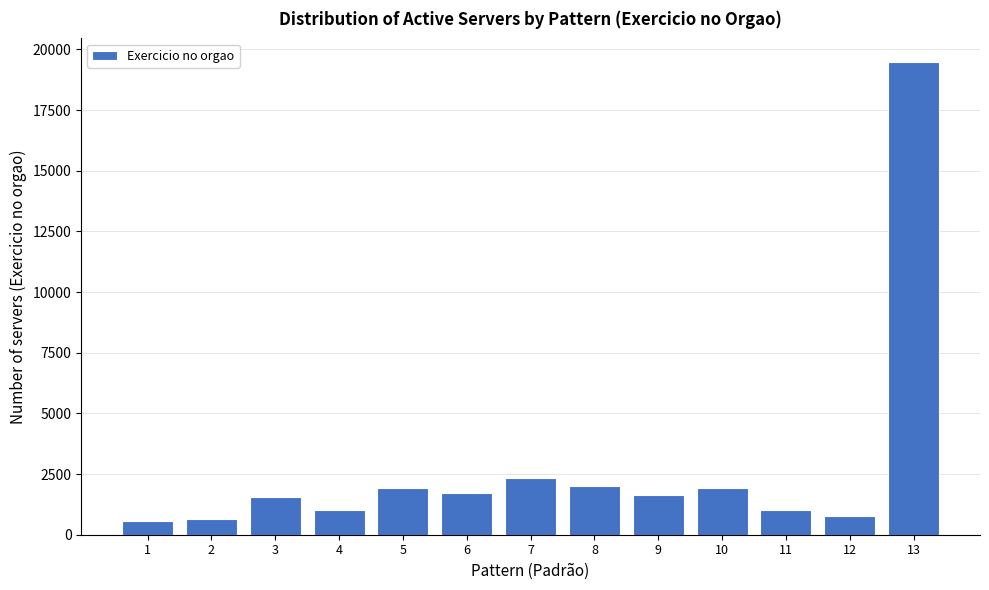

What is the value of the 12th bar from the left?

760